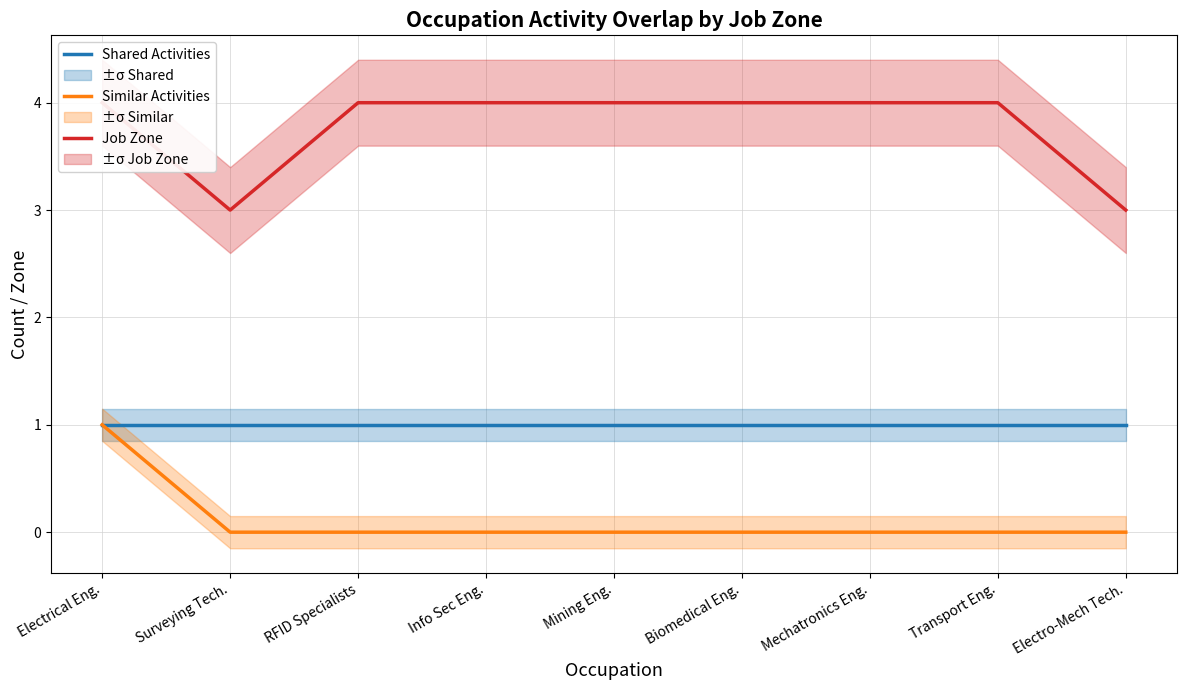

True or false: Job Zone has a value of 4 at Mechatronics Eng..

True